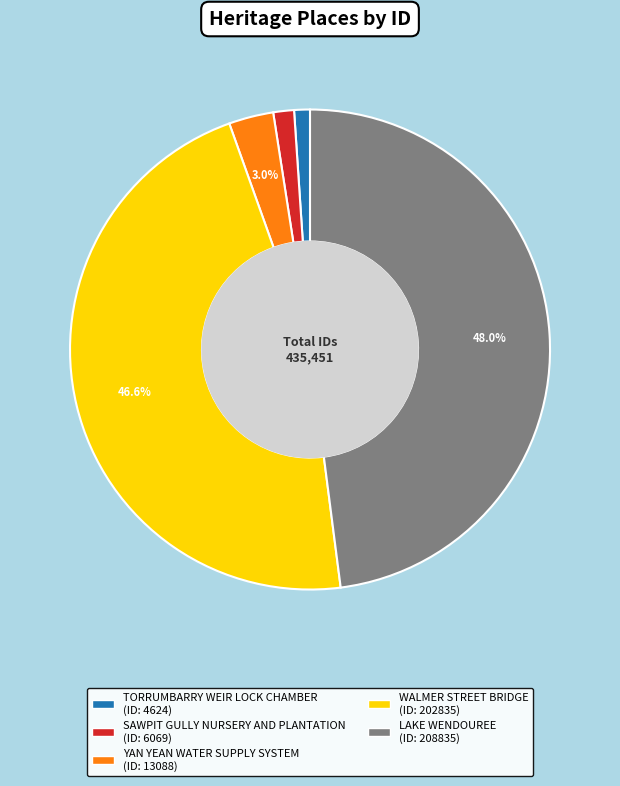

To the nearest percent, what percentage of the pie is YAN YEAN WATER SUPPLY SYSTEM?

3%